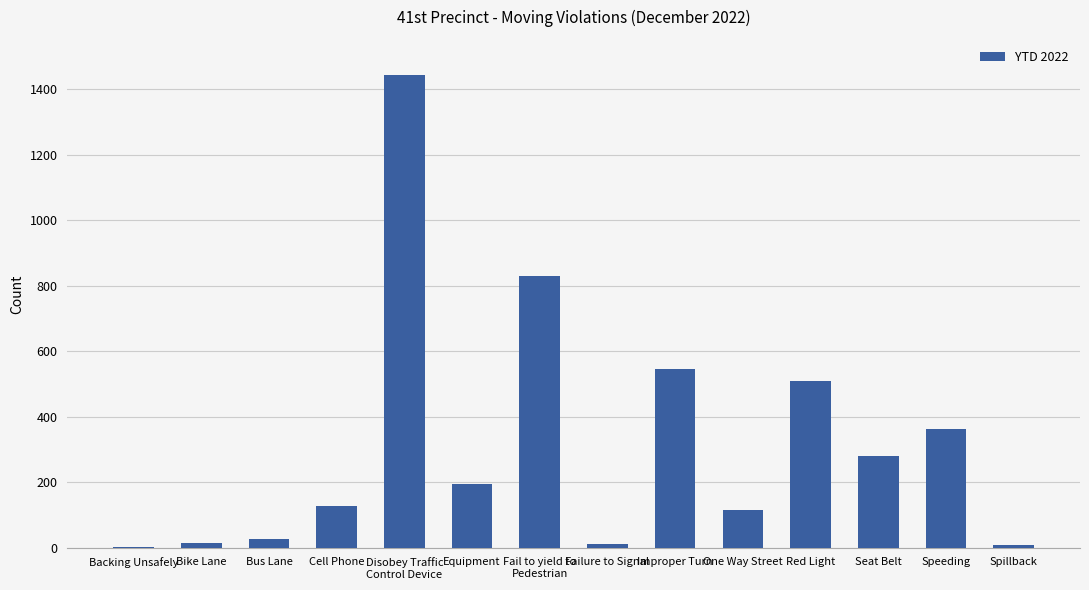

Is it true that the value at Speeding is 362?

True